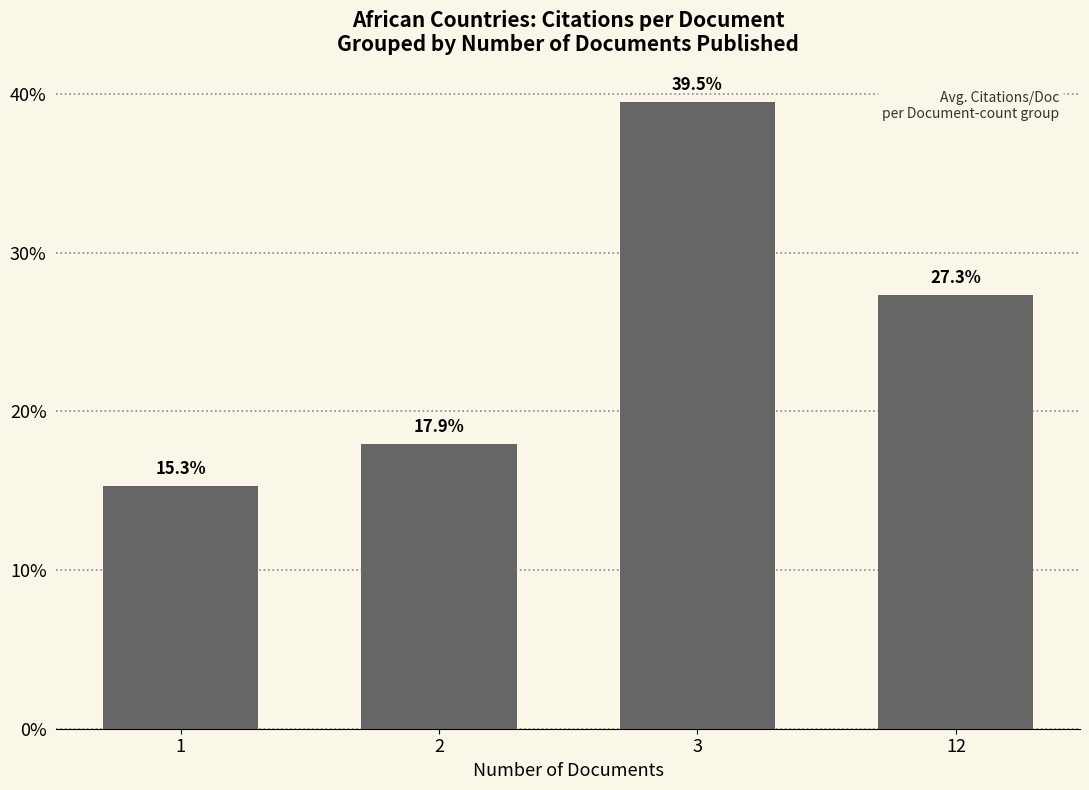

Where is the data nearest to the value 27?

12